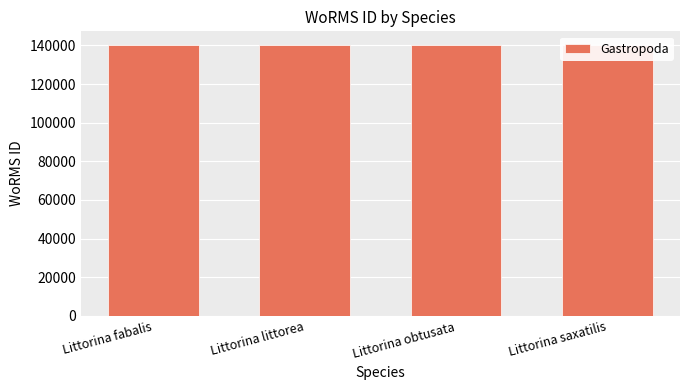

What is the sum of all values?

561050